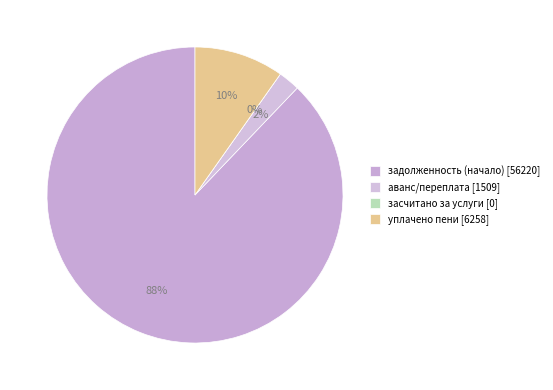

Is it true that аванс/переплата is 2% of the pie?

True